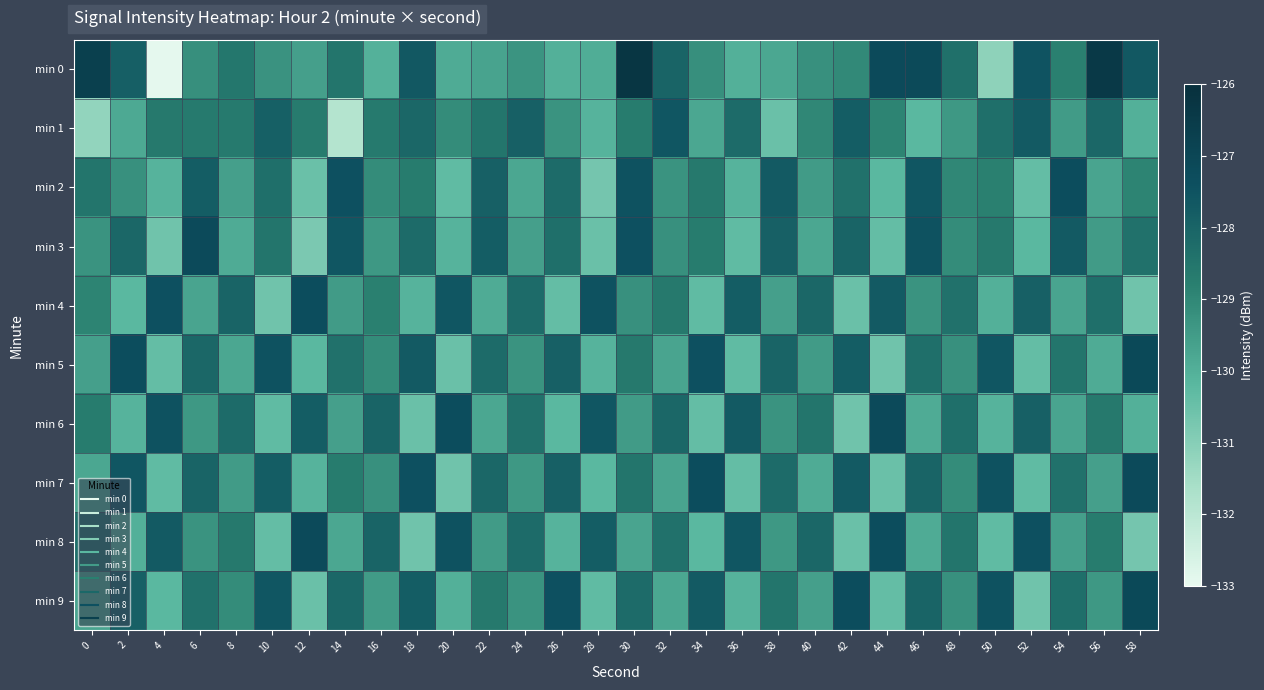

Count the number of data series in this chart.

10